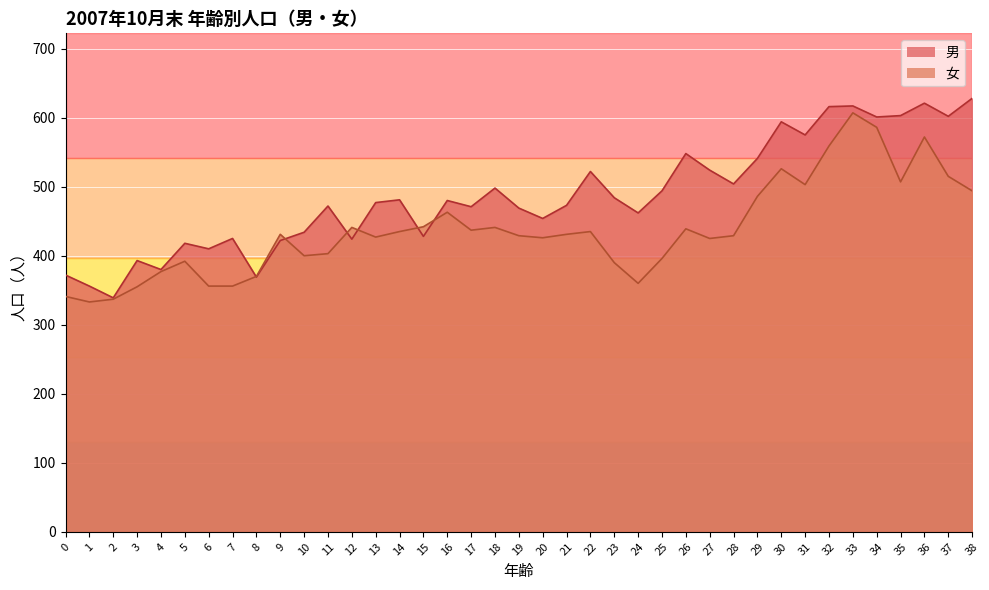

After their last crossing, which series has the higher values: 男 or 女?

男